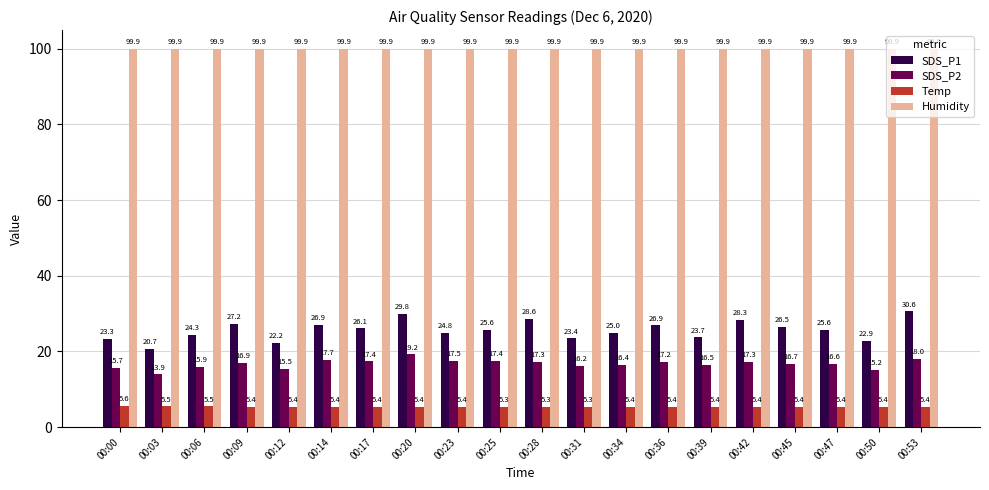

Rank the series at 00:00 from highest to lowest value.

Humidity, SDS_P1, SDS_P2, Temp